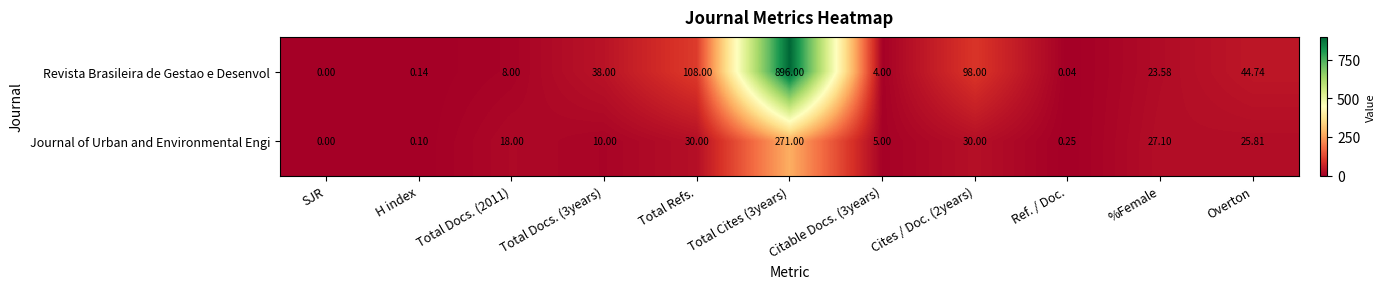

Where is Revista Brasileira de Gestao e Desenvol nearest to the value 448?

Total Refs.